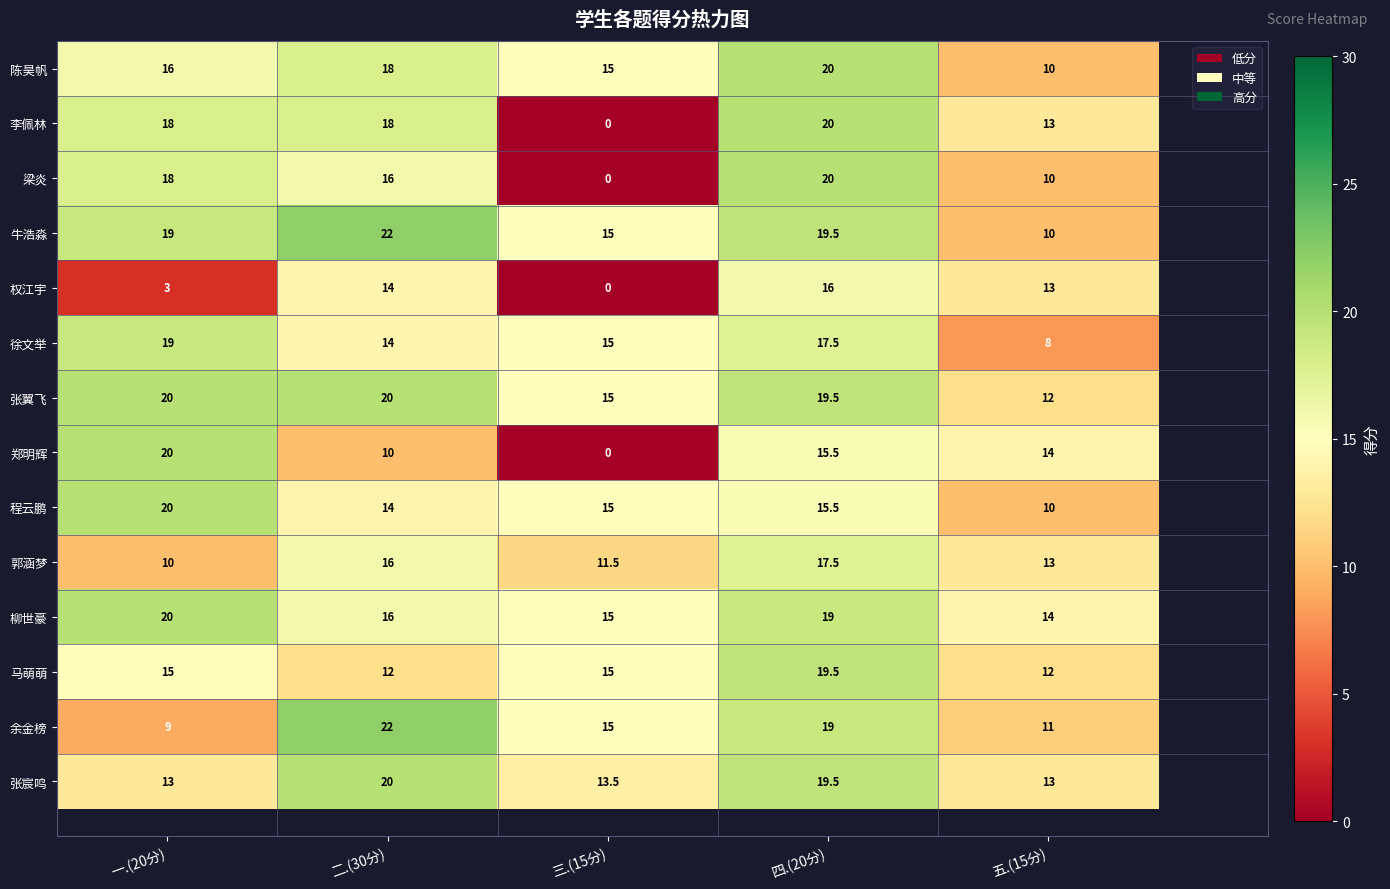

How many series are shown in this chart?

14